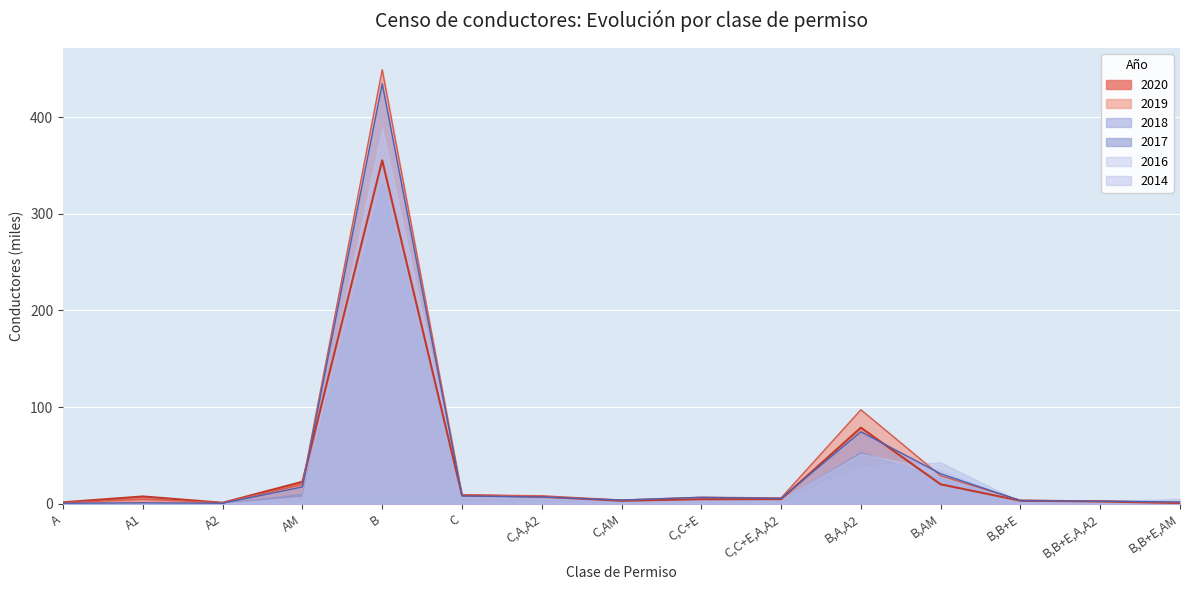

True or false: 2016 has more than 1 interior local peaks.

True